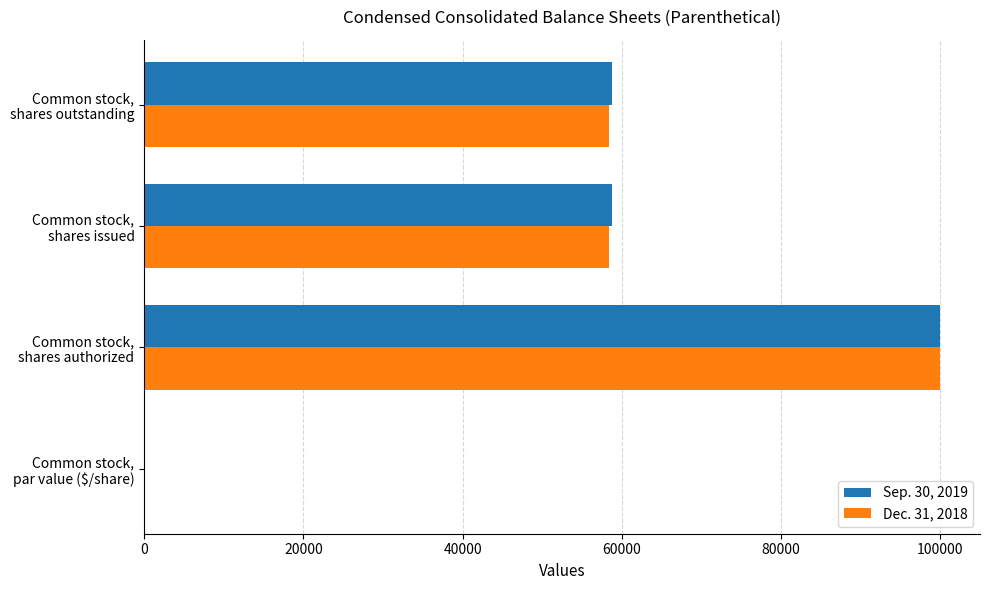

What is the sum of all Dec. 31, 2018 values?

216728.1